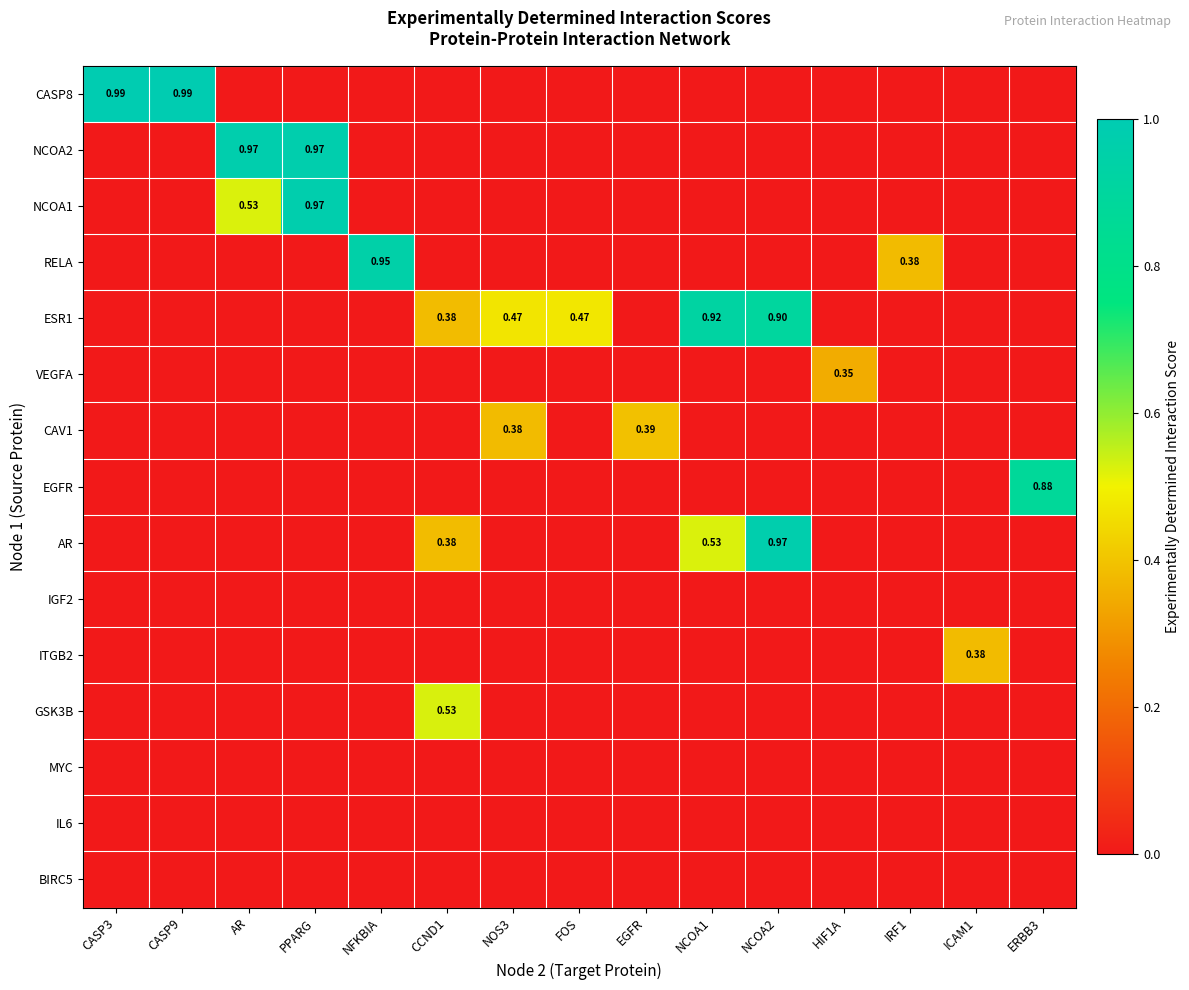

Between PPARG and NFKBIA, which series saw the biggest shift?

NCOA2